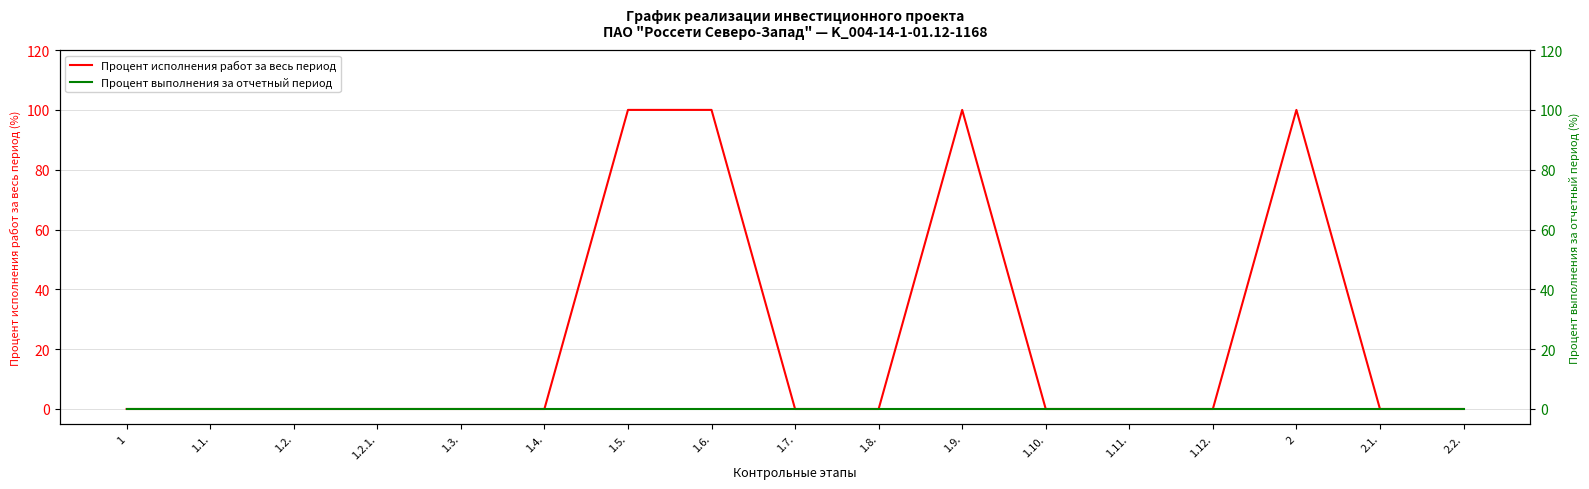

How many categories are shown in the chart?

17